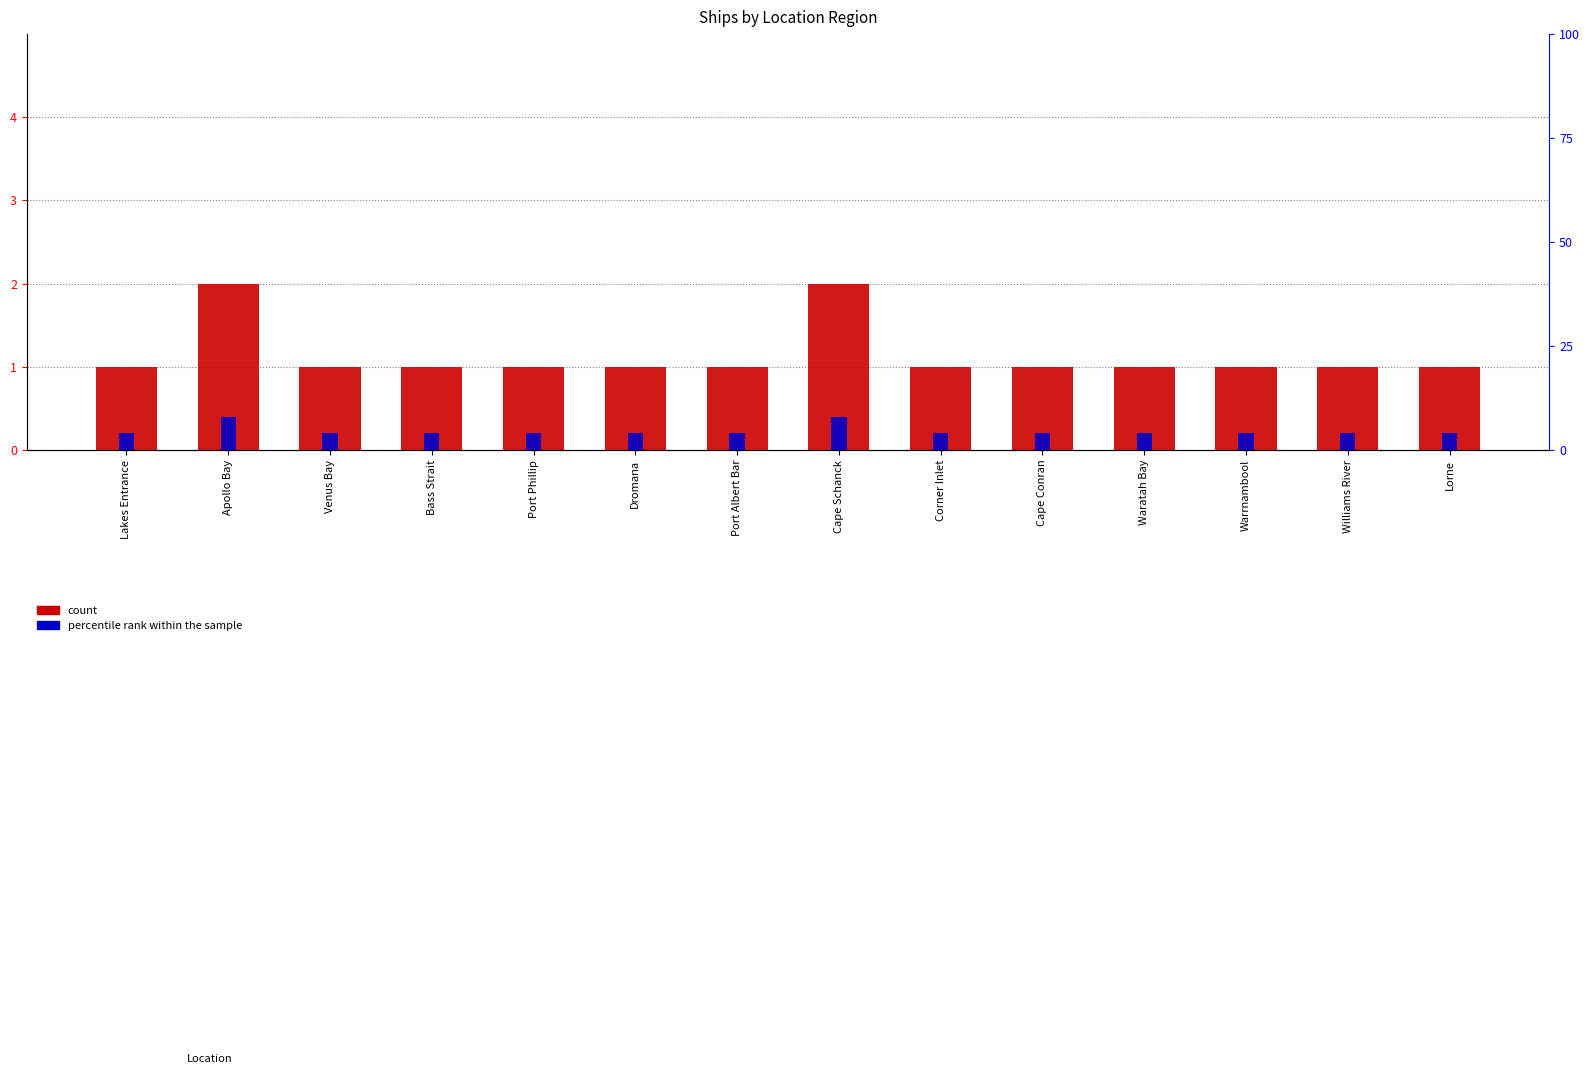

What is the maximum value shown in the chart?

8